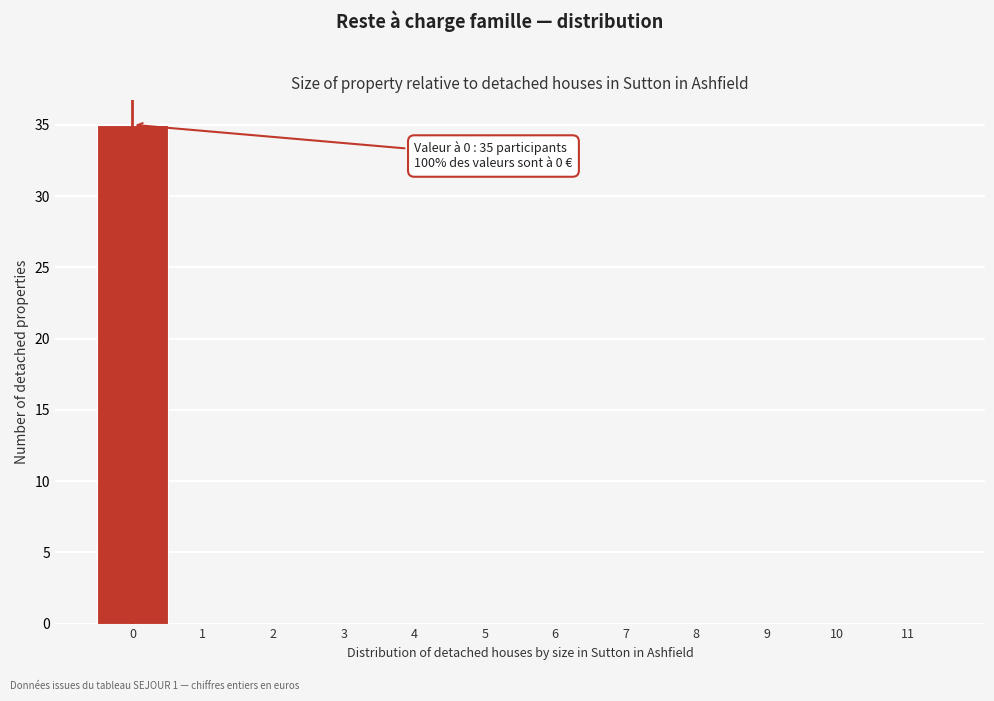

Over which range of the x-axis is the bar tallest?

-0.5 to 0.5